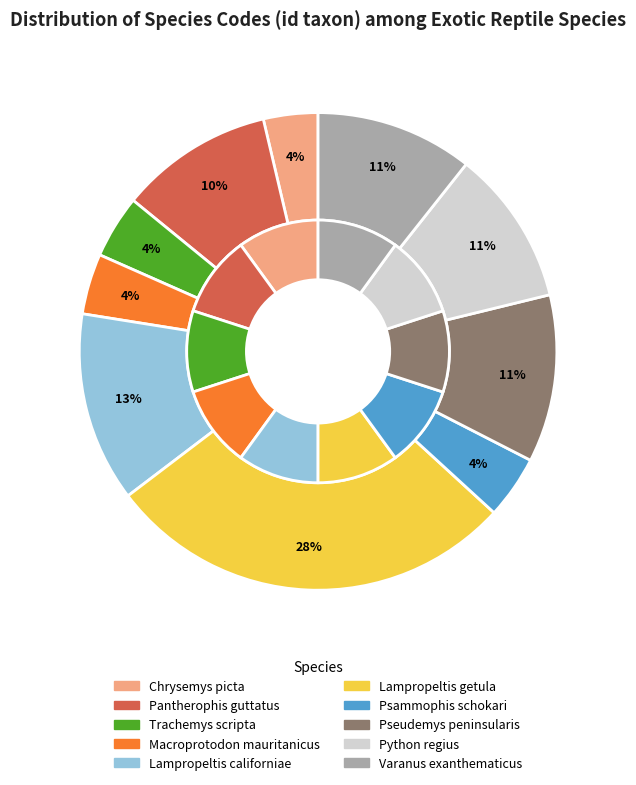

Does any single category account for the majority?

No